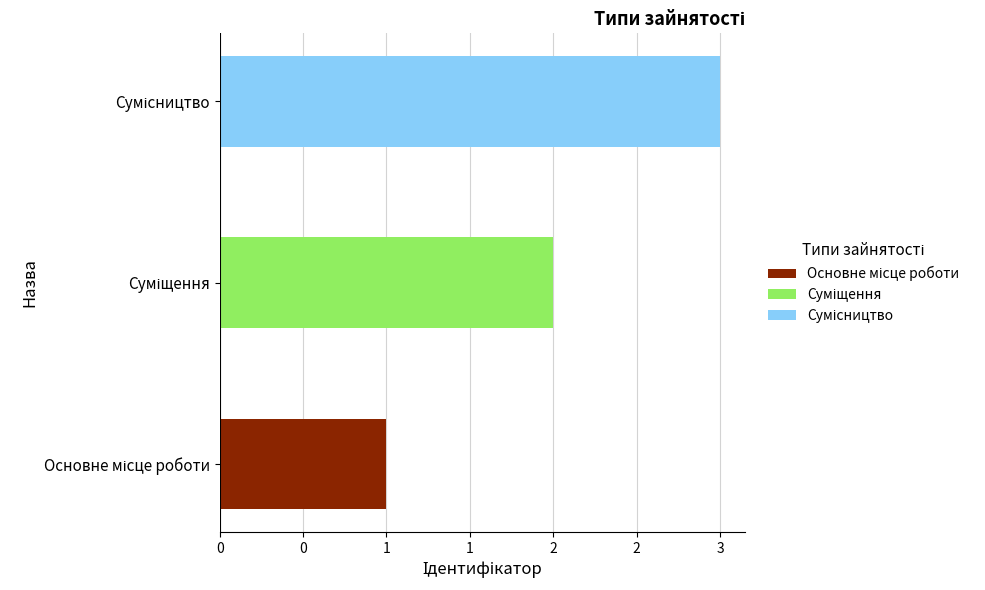

True or false: the data shows 1 at Основне місце роботи.

True